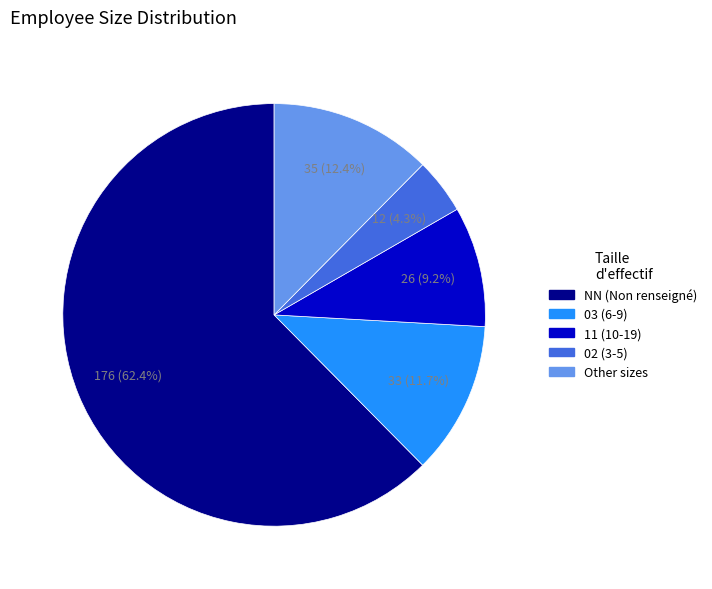

Which slice represents more than half of the pie?

NN (Non renseigné)